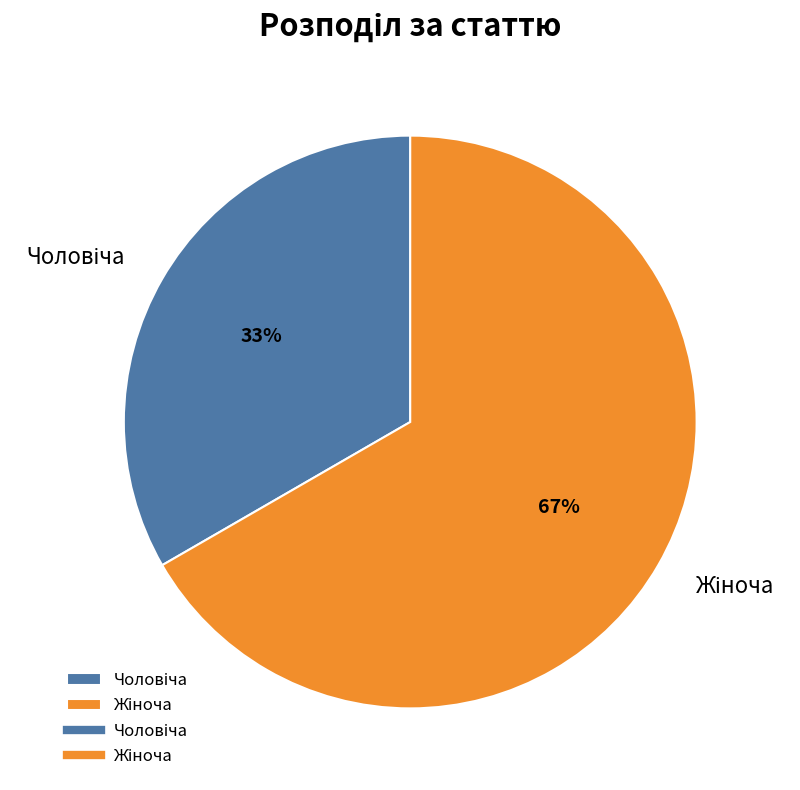

To the nearest percent, what is the average slice percentage?

50%